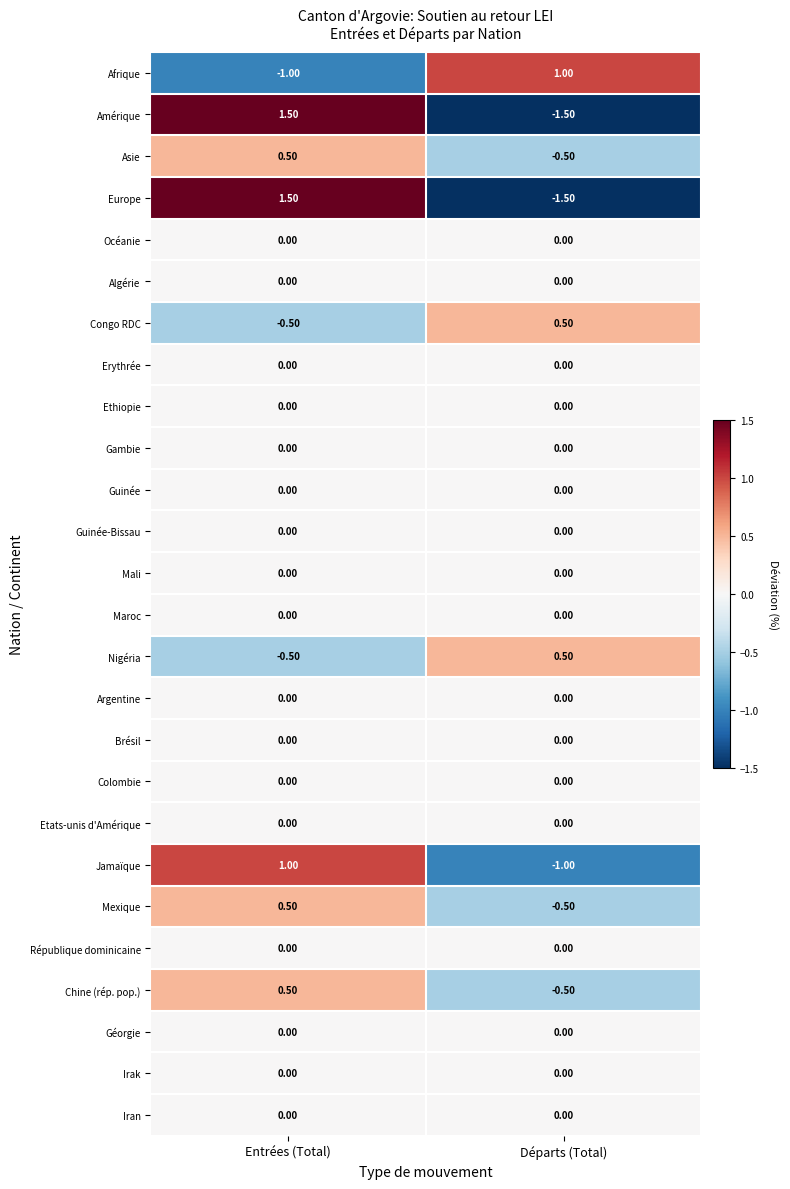

What is the total value across all series at Départs (Total)?

-3.5